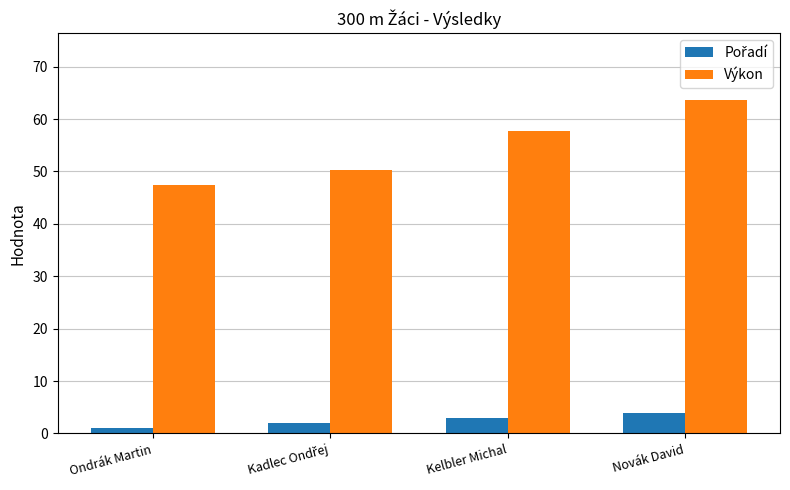

What is the difference between the maximum and minimum values in the Výkon series?

16.3